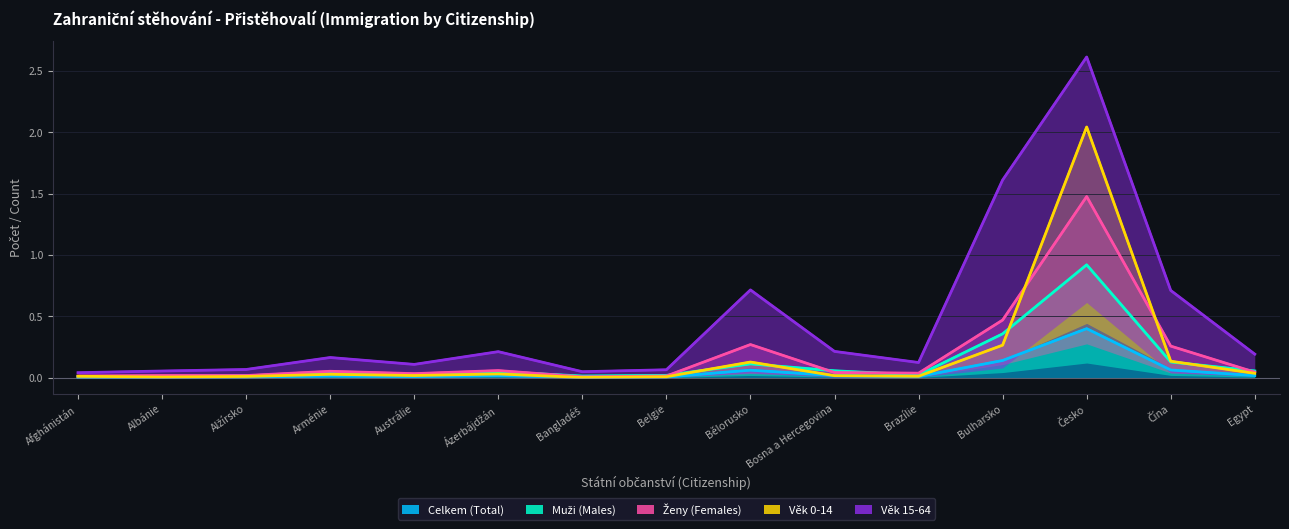

Which series has the largest range (max minus min)?

Věk 15-64